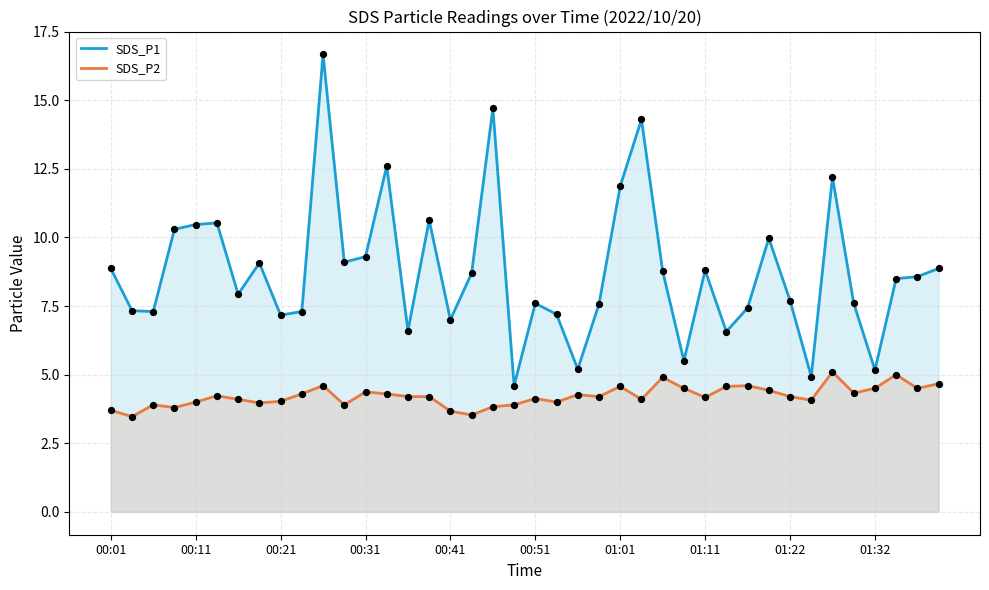

Which series reaches the minimum Y coordinate?

SDS_P2